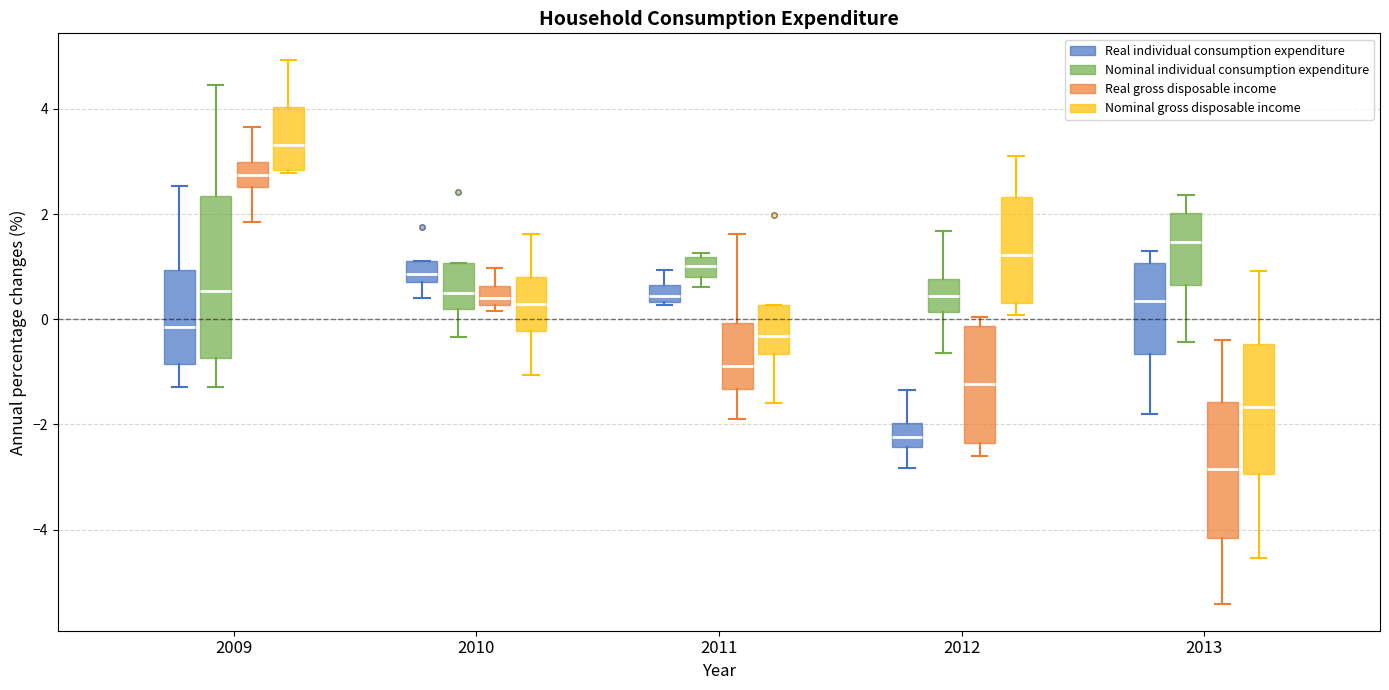

Reading left to right, read every box against the y-axis: the position of its median line, the range the box covers, and the ends of its whiskers. The values are not printed on the chart, so give them approximately, as read against the axis.

2009 (Real individual consumption expenditure): median -0.2, box -0.8 to 1.0, whiskers -1.2 to 2.6
2009 (Nominal individual consumption expenditure): median 0.6, box -0.8 to 2.4, whiskers -1.2 to 4.4
2009 (Real gross disposable income): median 2.8, box 2.6 to 3.0, whiskers 1.8 to 3.6
2009 (Nominal gross disposable income): median 3.4, box 2.8 to 4.0, whiskers 2.8 to 5.0
2010 (Real individual consumption expenditure): median 0.8 (inside the box), box 0.8 to 1.2, whiskers 0.4 to 1.2
2010 (Nominal individual consumption expenditure): median 0.4, box 0.2 to 1.0, whiskers -0.4 to 1.0
2010 (Real gross disposable income): median 0.4, box 0.2 to 0.6, whiskers 0.2 (just below the box's lower edge) to 1.0
2010 (Nominal gross disposable income): median 0.2, box -0.2 to 0.8, whiskers -1.0 to 1.6
2011 (Real individual consumption expenditure): median 0.4 (inside the box), box 0.4 to 0.6, whiskers 0.2 to 1.0
2011 (Nominal individual consumption expenditure): median 1.0, box 0.8 to 1.2, whiskers 0.6 to 1.2 (just above the box's upper edge)
2011 (Real gross disposable income): median -0.8, box -1.4 to 0.0, whiskers -2.0 to 1.6
2011 (Nominal gross disposable income): median -0.4, box -0.6 to 0.2, whiskers -1.6 to 0.2
2012 (Real individual consumption expenditure): median -2.2, box -2.4 to -2.0, whiskers -2.8 to -1.4
2012 (Nominal individual consumption expenditure): median 0.4, box 0.2 to 0.8, whiskers -0.6 to 1.6
2012 (Real gross disposable income): median -1.2, box -2.4 to -0.2, whiskers -2.6 to 0.0
2012 (Nominal gross disposable income): median 1.2, box 0.4 to 2.4, whiskers 0.0 to 3.2
2013 (Real individual consumption expenditure): median 0.4, box -0.6 to 1.0, whiskers -1.8 to 1.2
2013 (Nominal individual consumption expenditure): median 1.4, box 0.6 to 2.0, whiskers -0.4 to 2.4
2013 (Real gross disposable income): median -2.8, box -4.2 to -1.6, whiskers -5.4 to -0.4
2013 (Nominal gross disposable income): median -1.6, box -3.0 to -0.4, whiskers -4.6 to 1.0